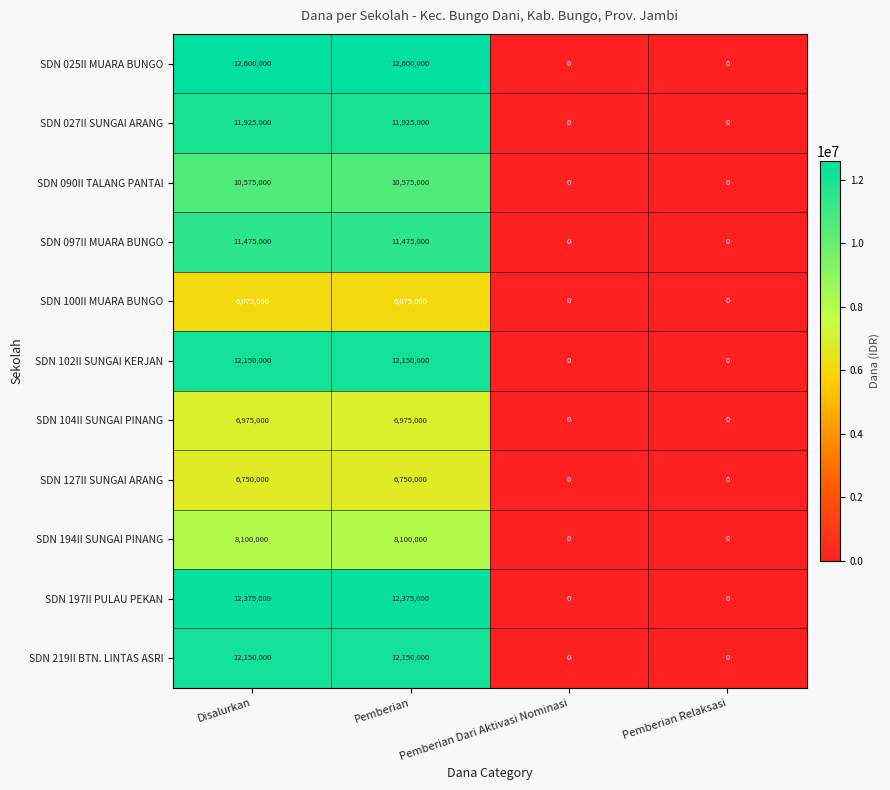

Which series has the largest total across all categories?

SDN 025II MUARA BUNGO